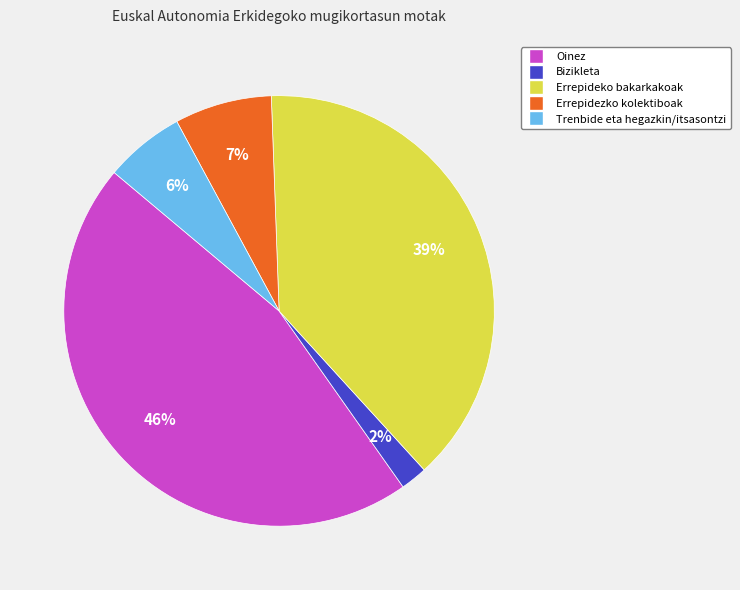

Rank the categories by value from lowest to highest.

Bizikleta, Trenbide eta hegazkin/itsasontzi, Errepidezko kolektiboak, Errepideko bakarkakoak, Oinez